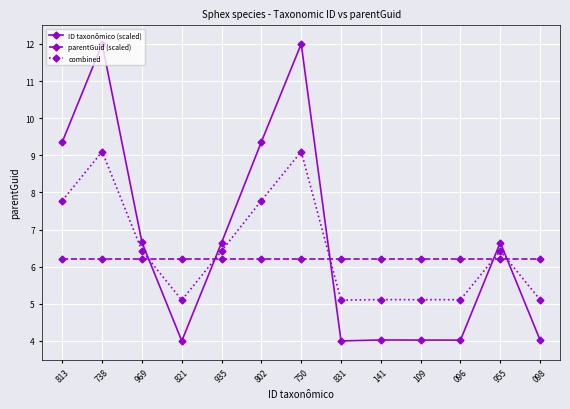

True or false: ID taxonômico (scaled) has more than 1 points higher than both neighbors.

True